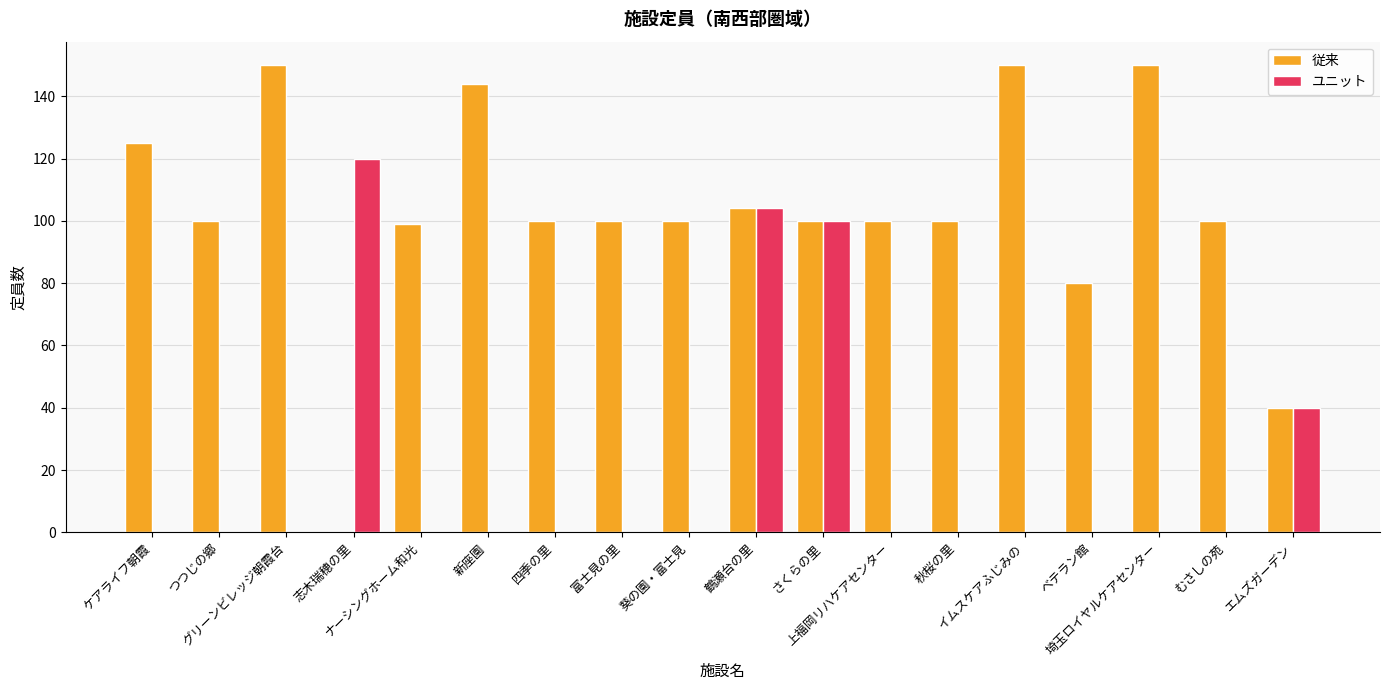

Does the chart contain stacked bars?

No